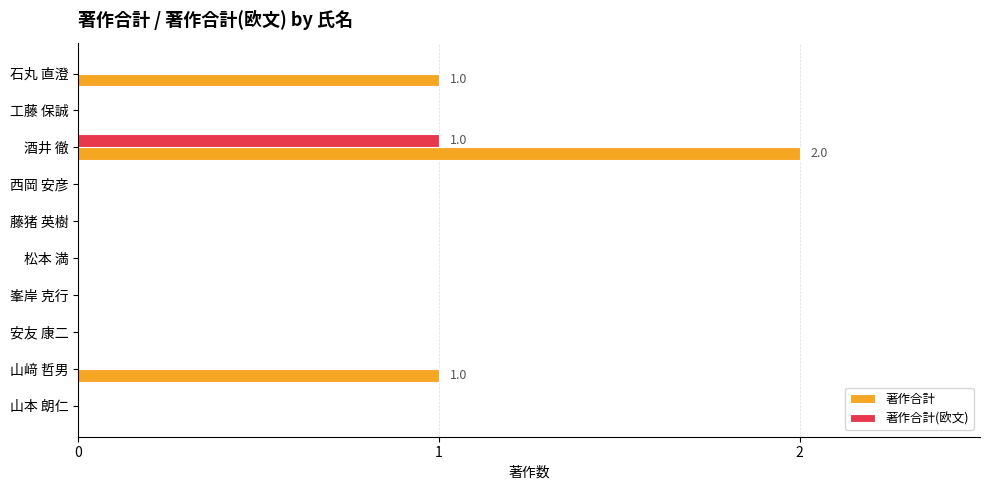

What is the maximum value shown in the chart?

2